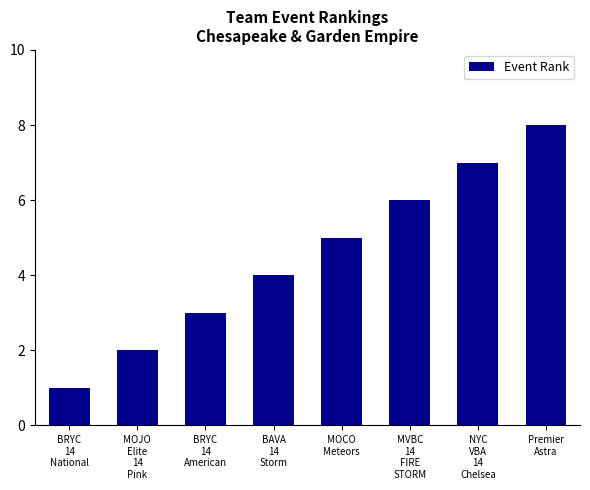

What is the minimum value shown in the chart?

1